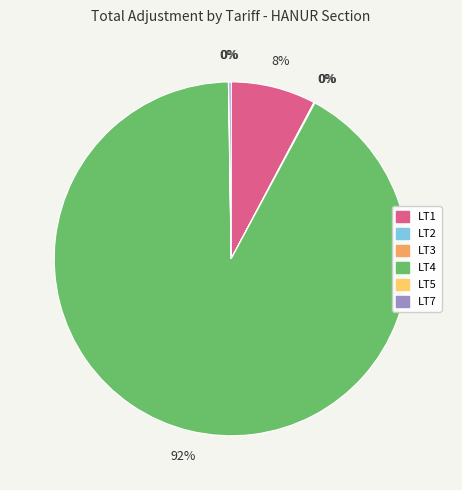

What is the largest slice in the pie chart?

LT4